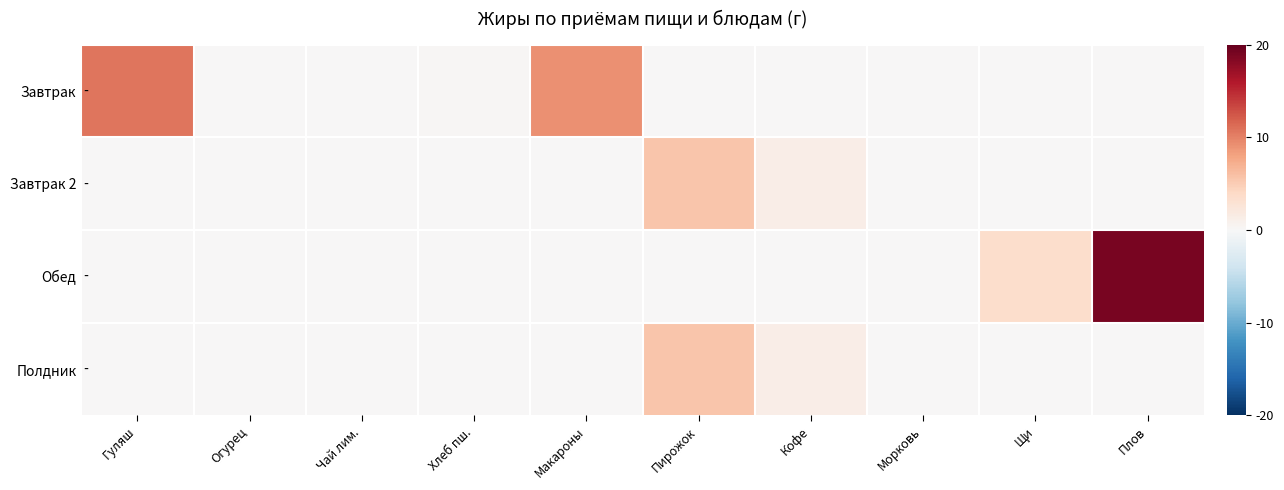

Rank the series at Плов from highest to lowest value.

Обед, Завтрак, Завтрак 2, Полдник